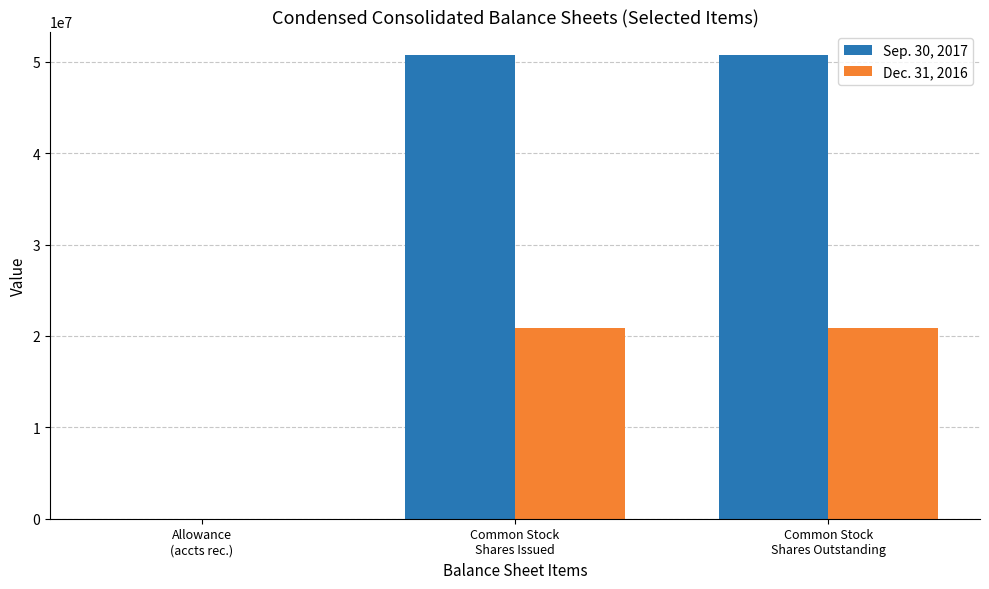

Read the Dec. 31, 2016 value at Common Stock
Shares Outstanding, to the nearest 10.

20918900